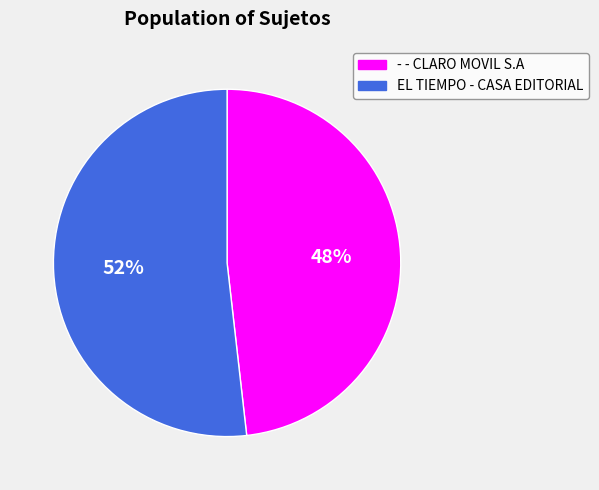

Do EL TIEMPO - CASA EDITORIAL and - - CLARO MOVIL S.A together represent more than half of the pie?

Yes